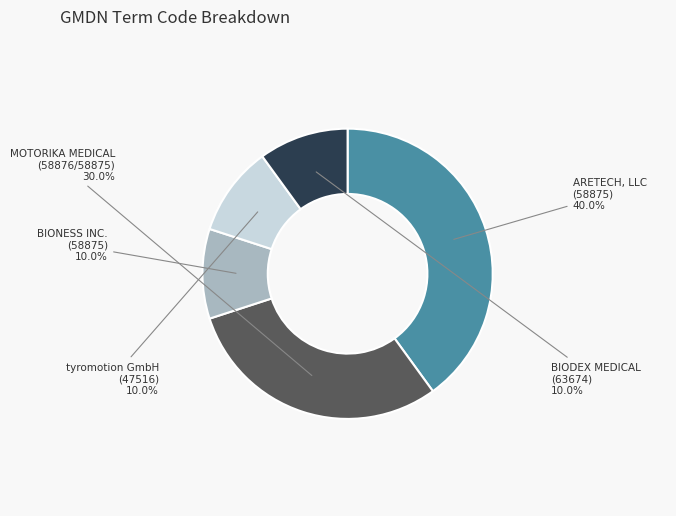

How many slices are in this pie chart?

5